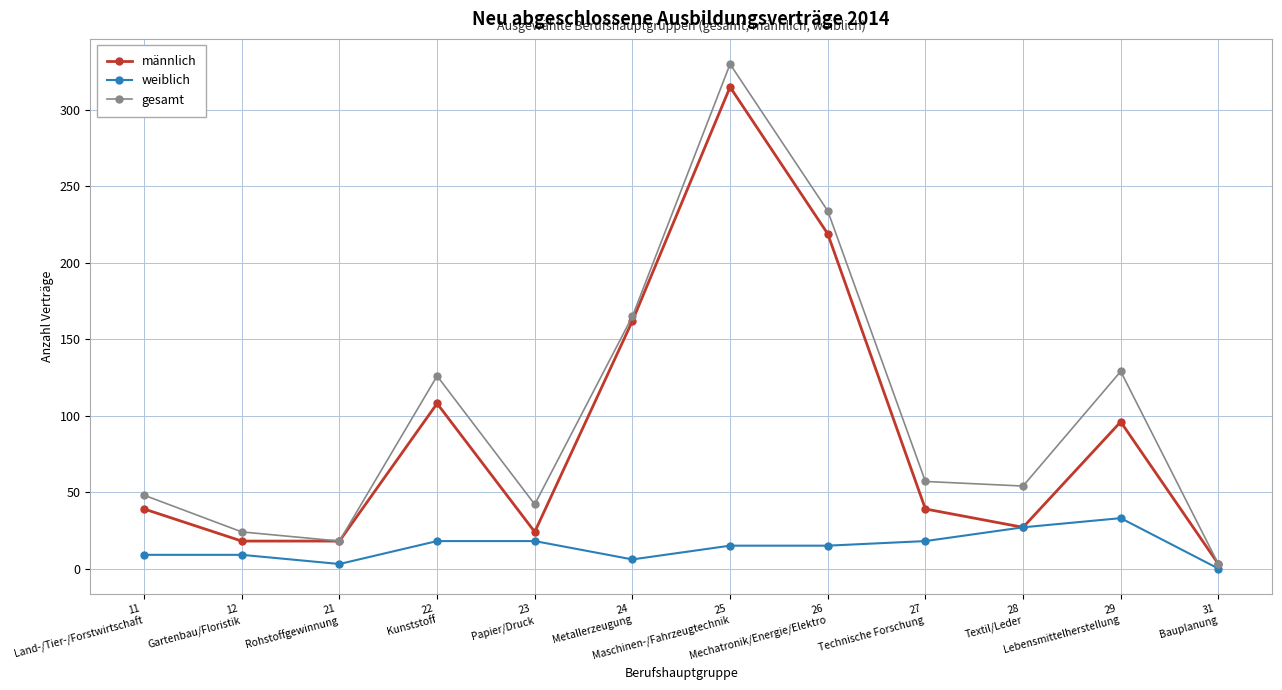

Where does the gesamt series first go above 57?

22
Kunststoff